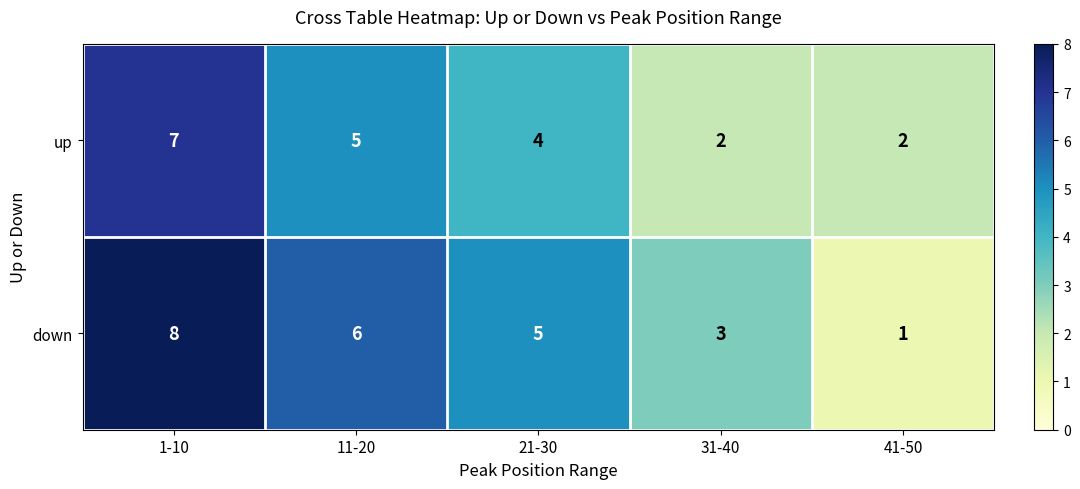

List the series in order of their overall mean, highest first.

down, up